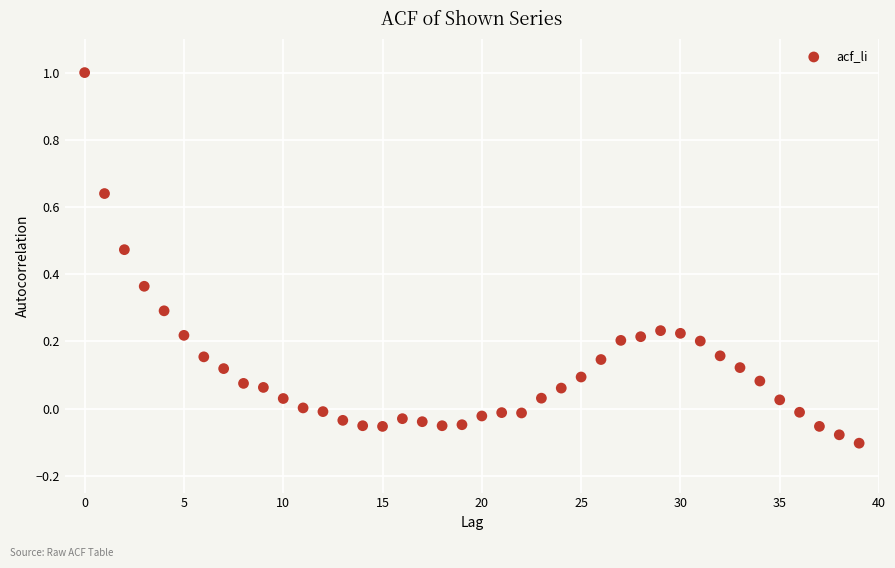

What is the range of Y values (max minus min)?

1.1